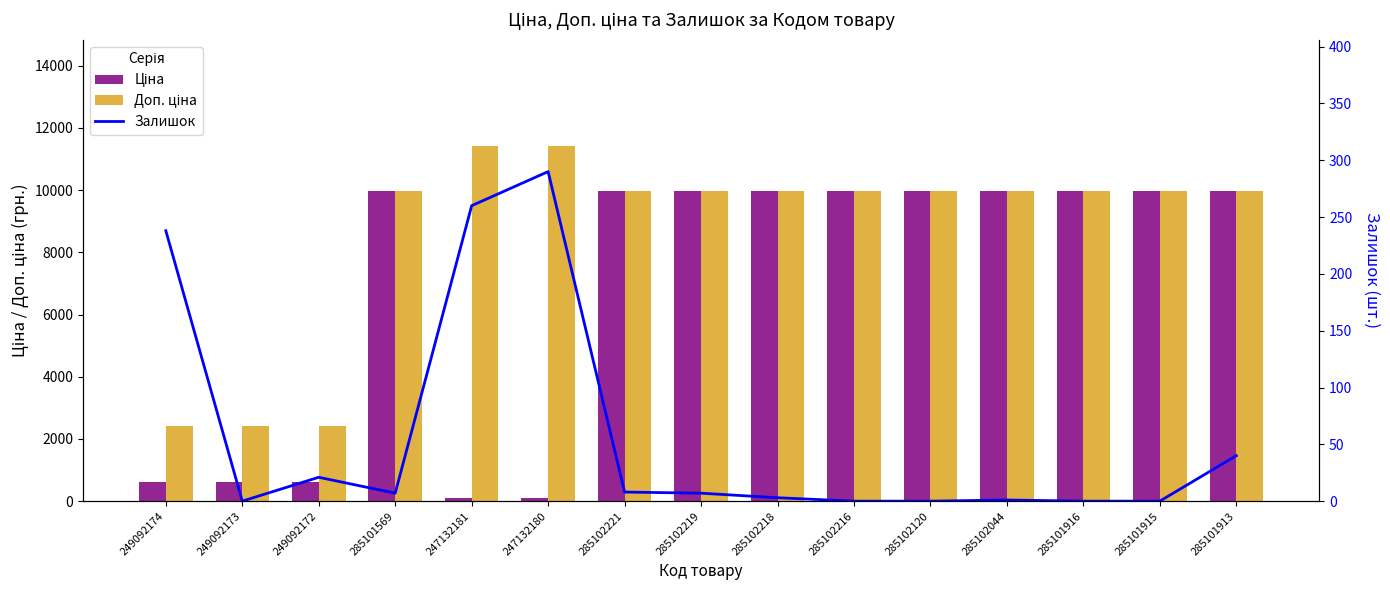

How many categories are shown in the chart?

15